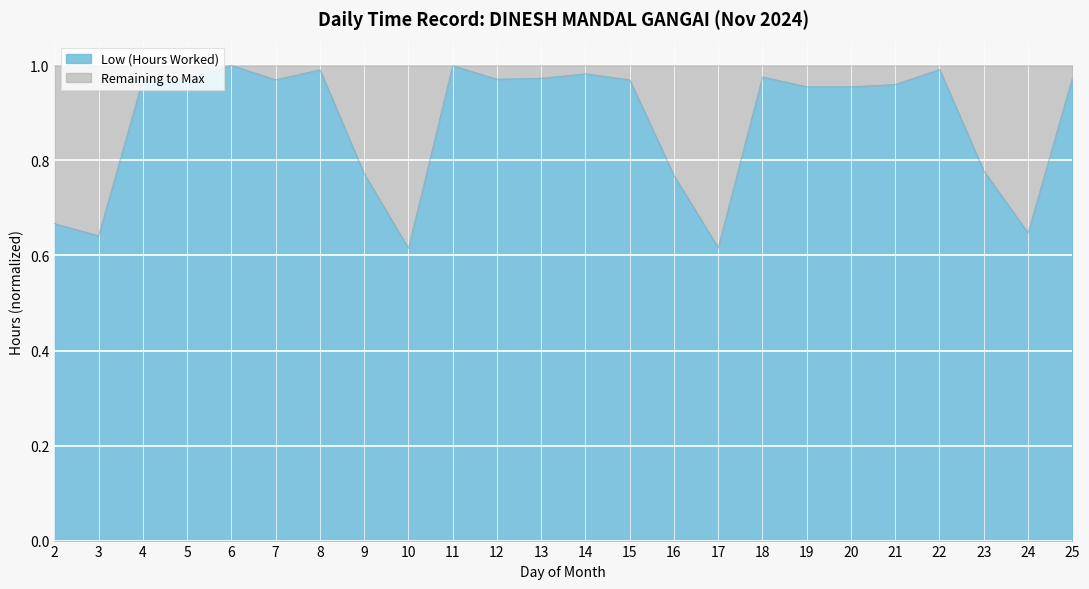

How many lines are shown in the chart?

1